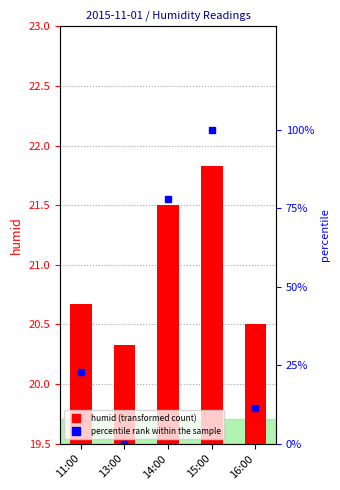

Where does the percentile rank within the sample series first go above 22?

11:00